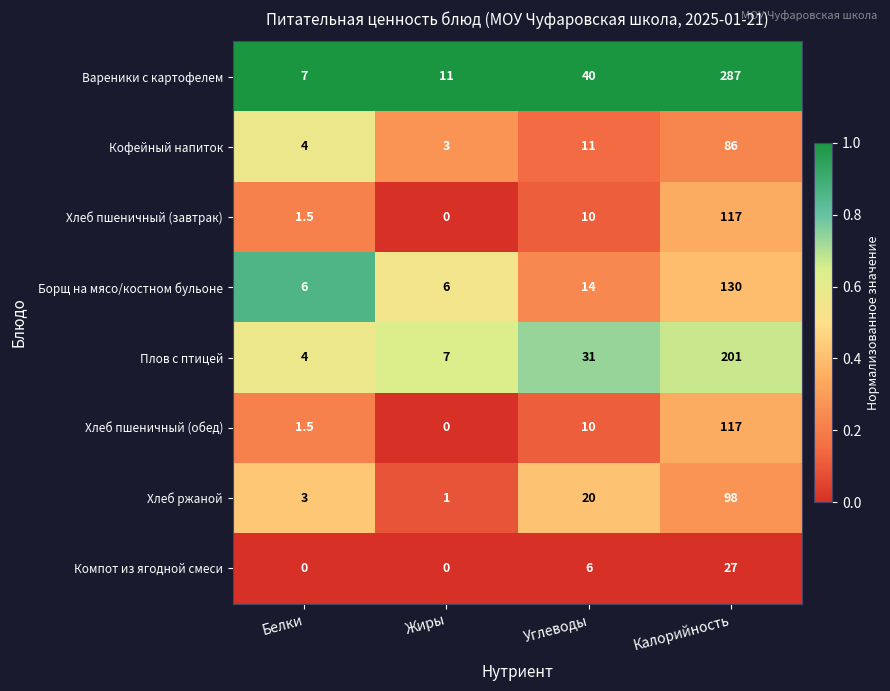

Which category has the highest value in the Вареники с картофелем series?

Калорийность